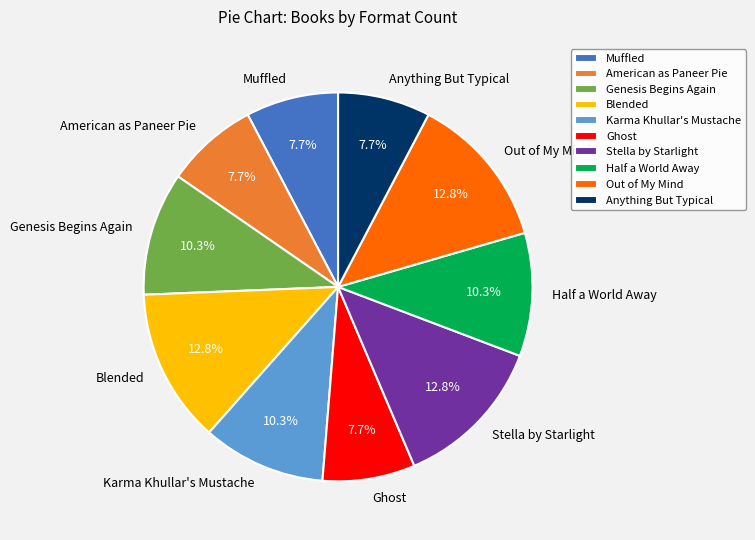

What portion of the pie excludes Muffled?

92.3%